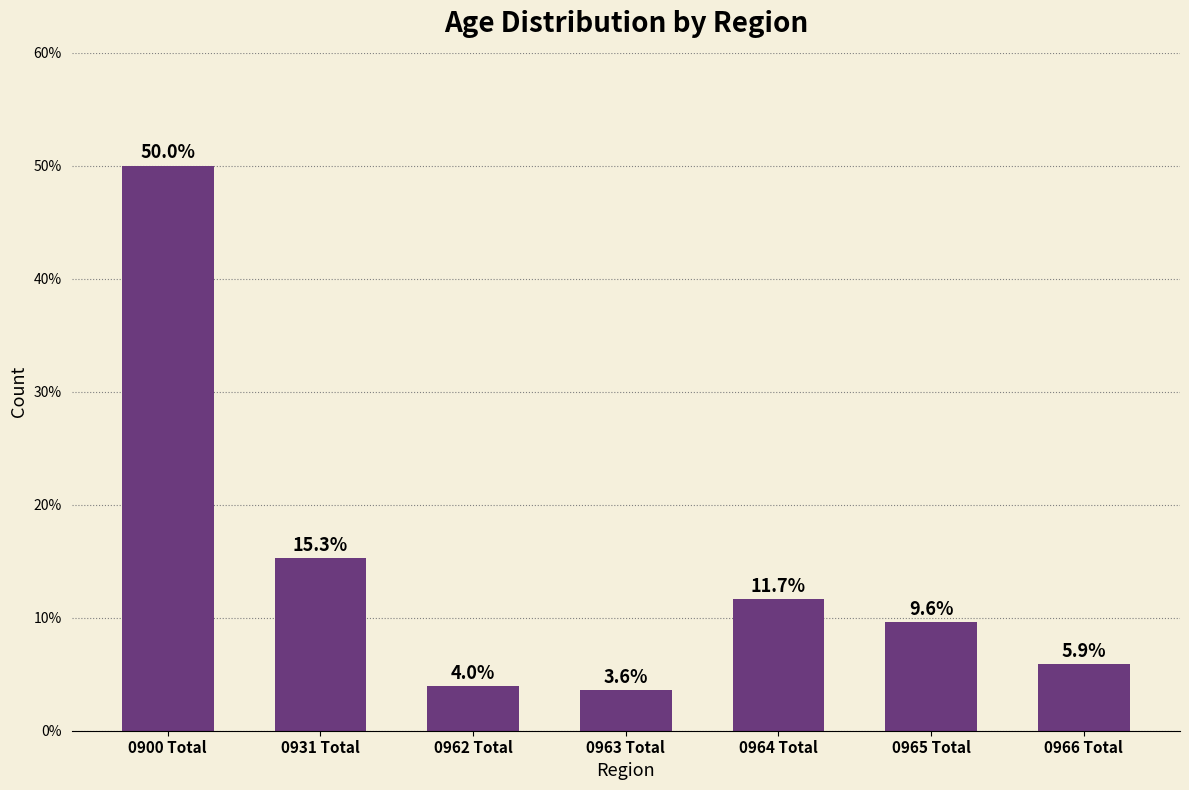

How many values exceed 9?

4